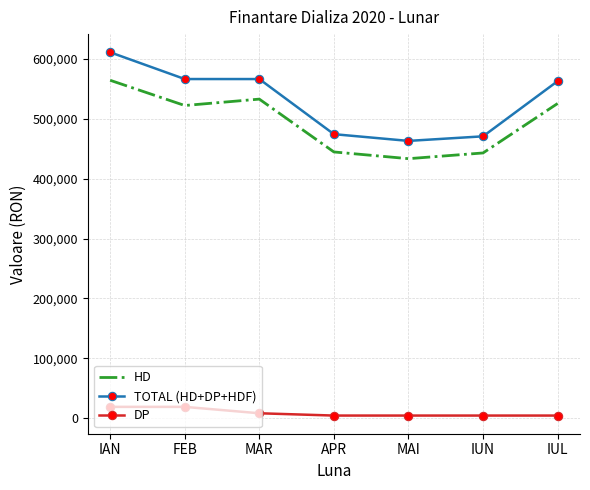

Read the DP value at IUN.

4832.0